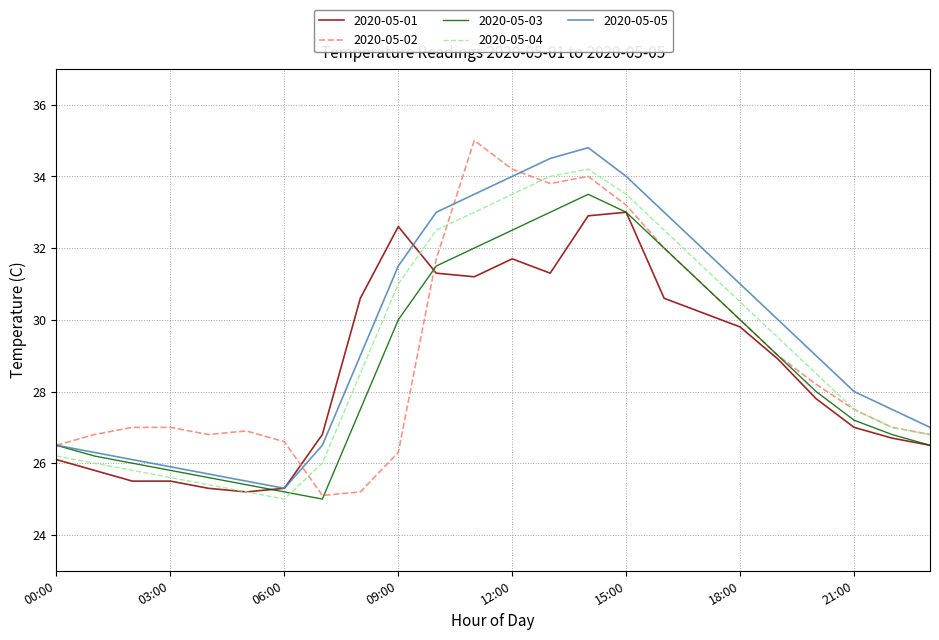

How many categories are shown in the chart?

24